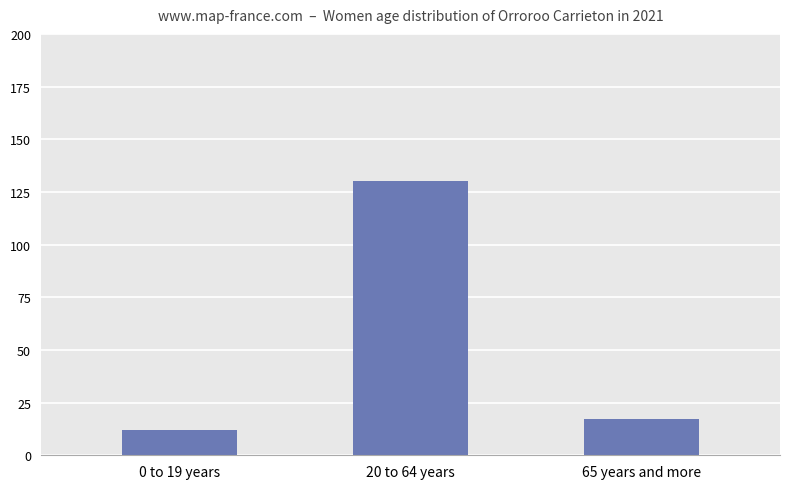

List the labels in order of value, smallest first.

0 to 19 years, 65 years and more, 20 to 64 years